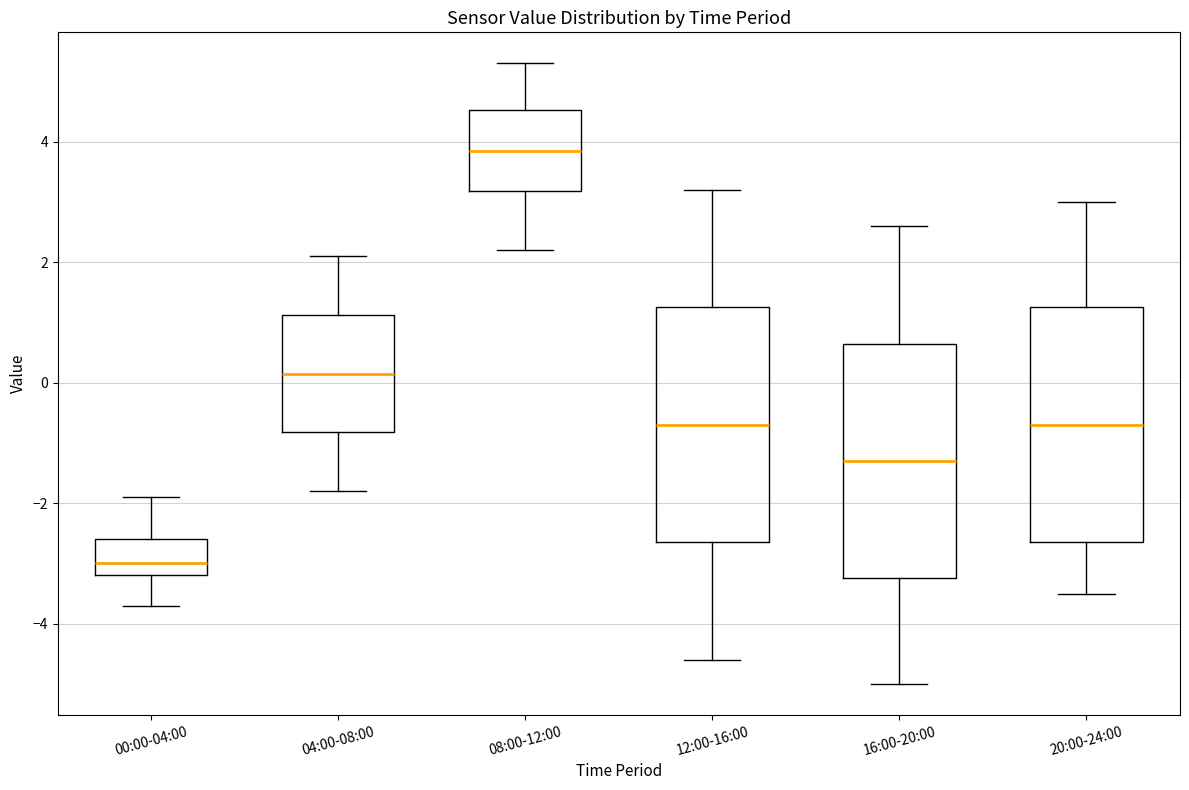

Which box has the lowest median line?

00:00-04:00